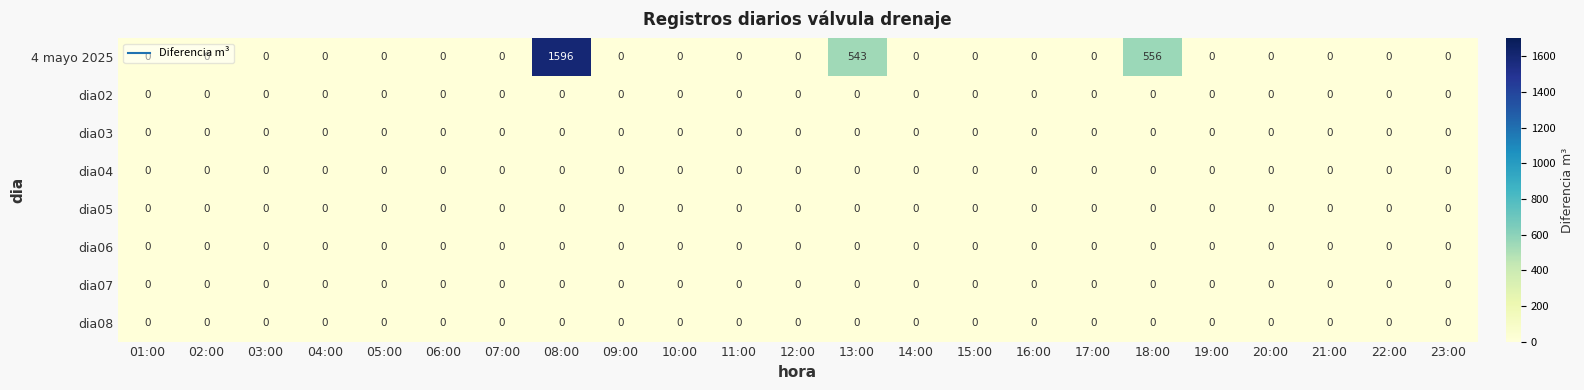

How many series are shown in this chart?

8